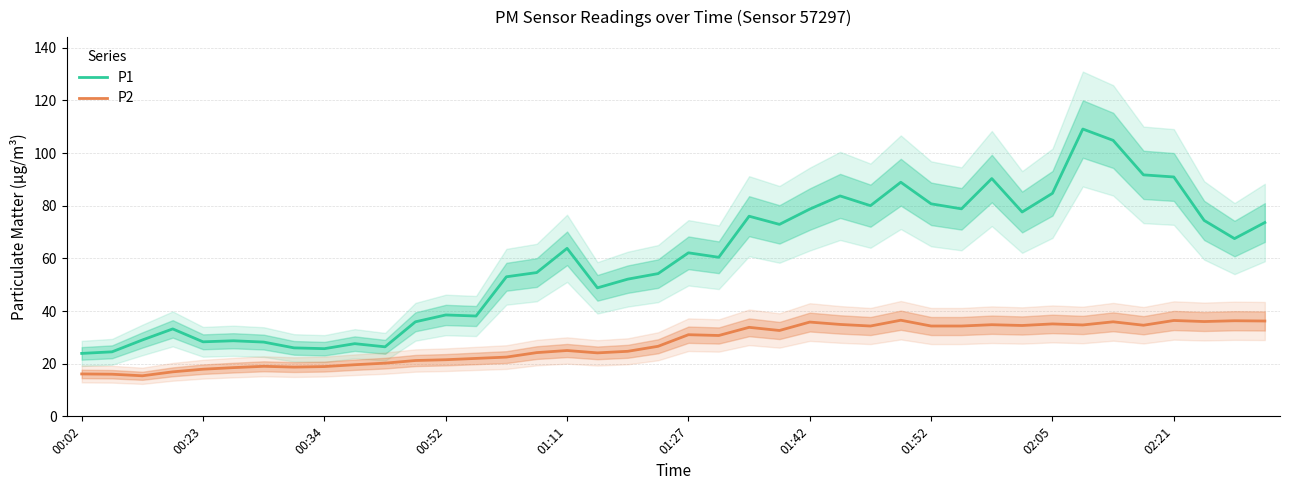

True or false: P1 and P2 intersect in this chart.

False